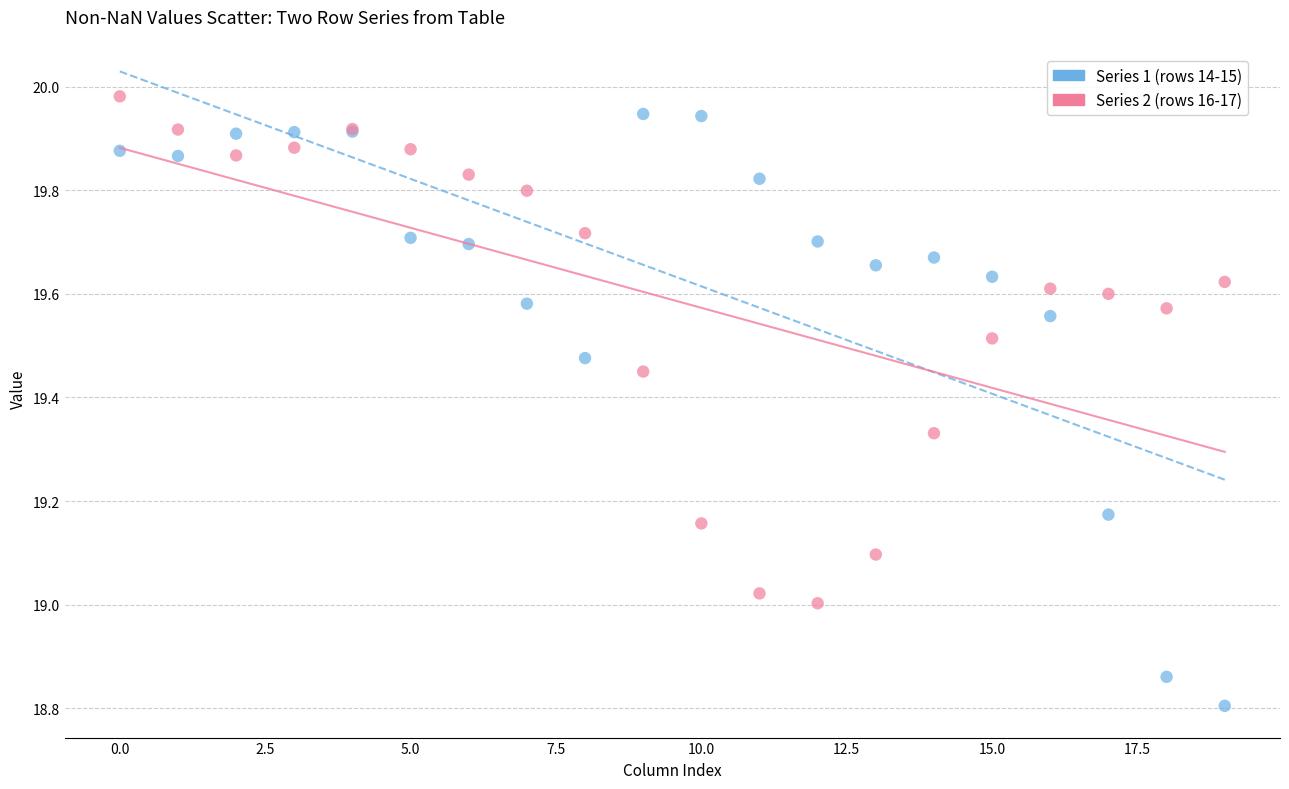

Which series has the widest spread of Y values?

Series 1 (rows 14-15)